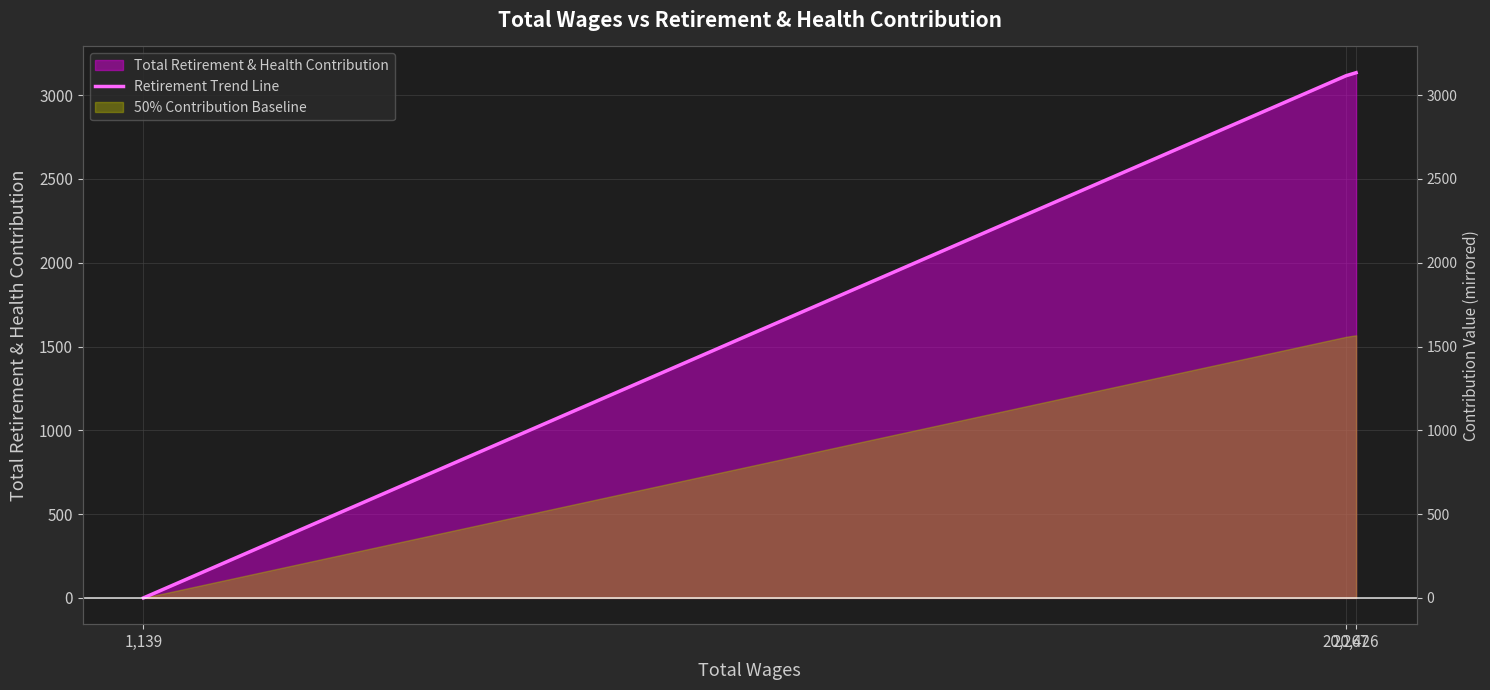

The value at 1,139 is -1210. True or false?

False